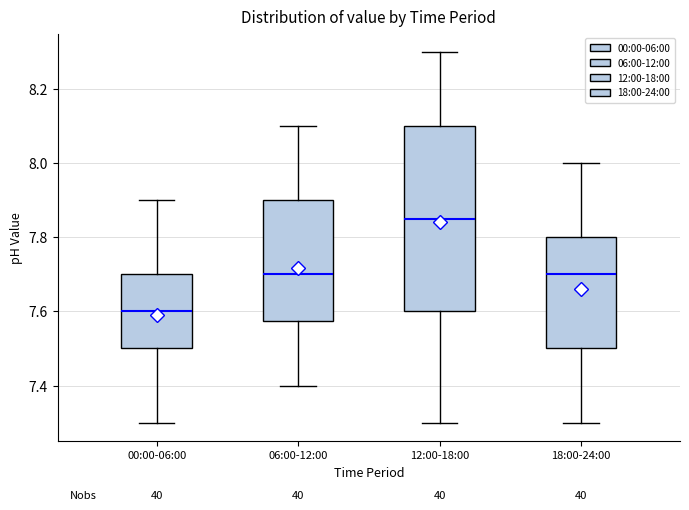

Reading left to right, transcribe this box plot: for each box, give where its median line is, the range the box spans, and where its two whiskers end, as read against the y-axis. The values are not printed on the chart, so give them approximately, as read against the axis.

00:00-06:00: median 7.60, box 7.50 to 7.70, whiskers 7.30 to 7.90
06:00-12:00: median 7.70, box 7.58 to 7.90, whiskers 7.40 to 8.10
12:00-18:00: median 7.86, box 7.60 to 8.10, whiskers 7.30 to 8.30
18:00-24:00: median 7.70, box 7.50 to 7.80, whiskers 7.30 to 8.00